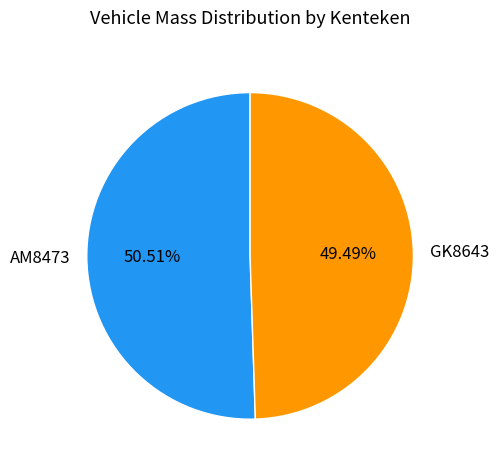

Is it true that AM8473 is 51% of the pie?

True